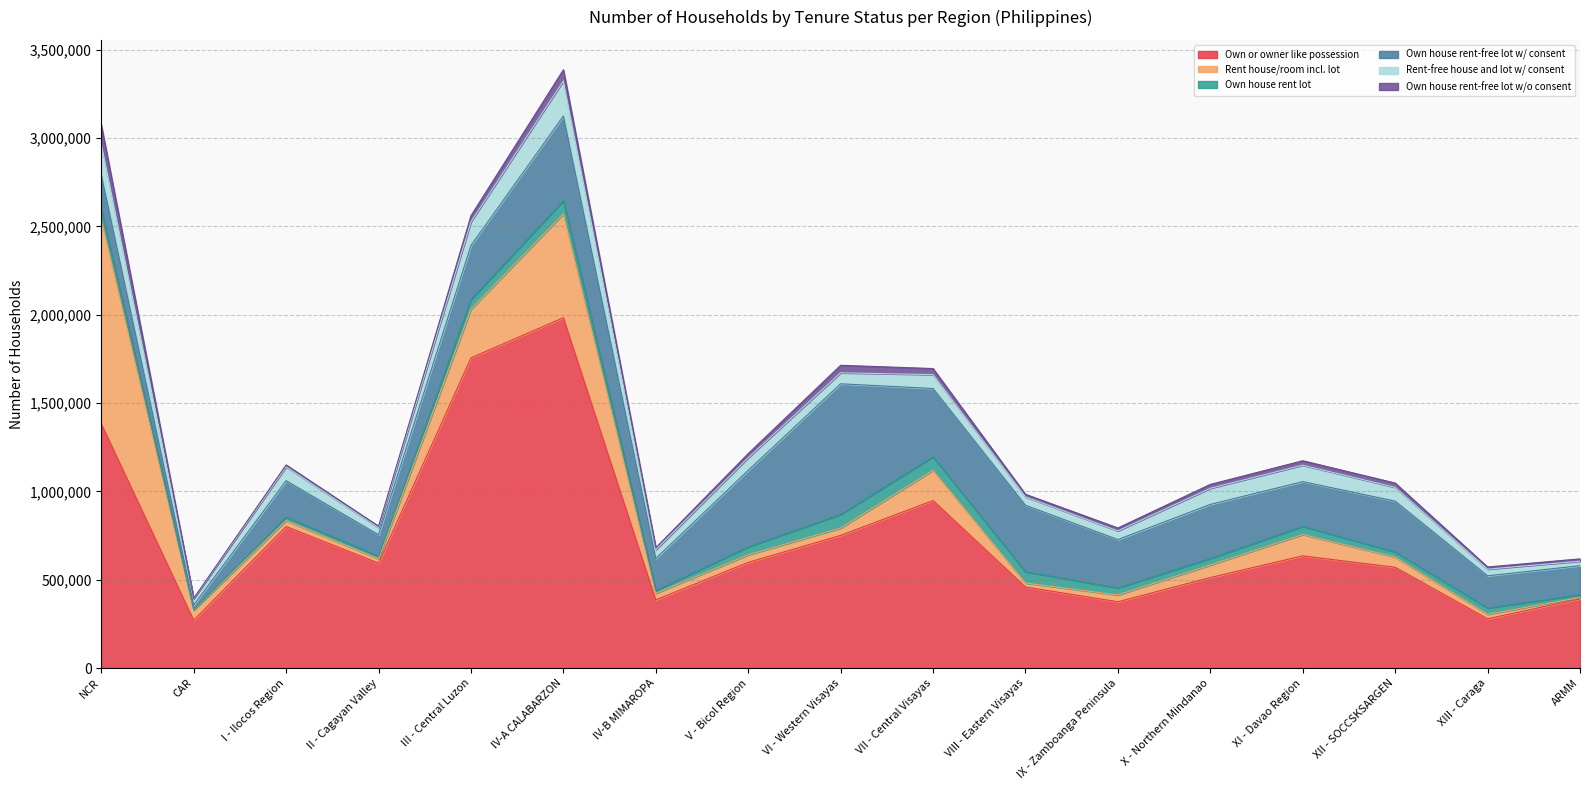

Which category has the lowest value in the Own house rent lot series?

CAR